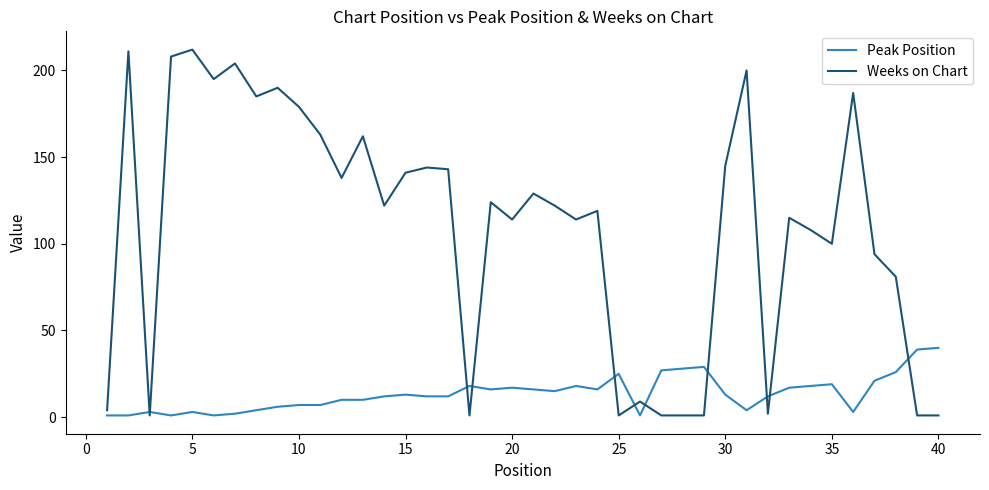

Reading left to right, list all the values displayed in this chart.

Peak Position: 1	1	3	1	3	1	2	4	6	7	7	10	10	12	13	12	12	18	16	17	16	15	18	16	25	1	27	28	29	13	4	12	17	18	19	3	21	26	39	40
Weeks on Chart: 4	211	1	208	212	195	204	185	190	179	163	138	162	122	141	144	143	1	124	114	129	122	114	119	1	9	1	1	1	145	200	2	115	108	100	187	94	81	1	1